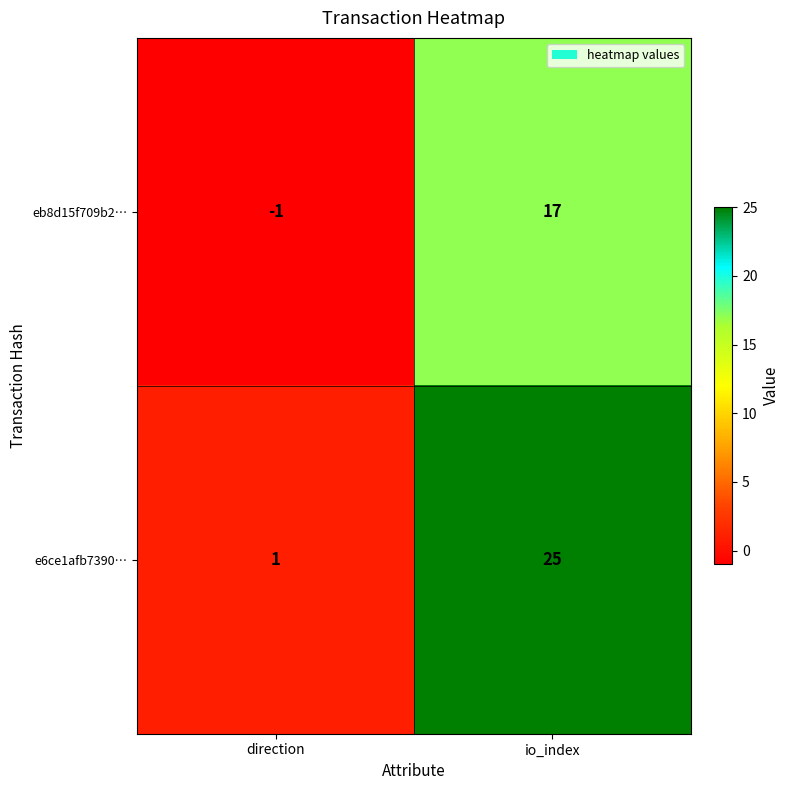

What is the average value of the e6ce1afb7390… series?

13